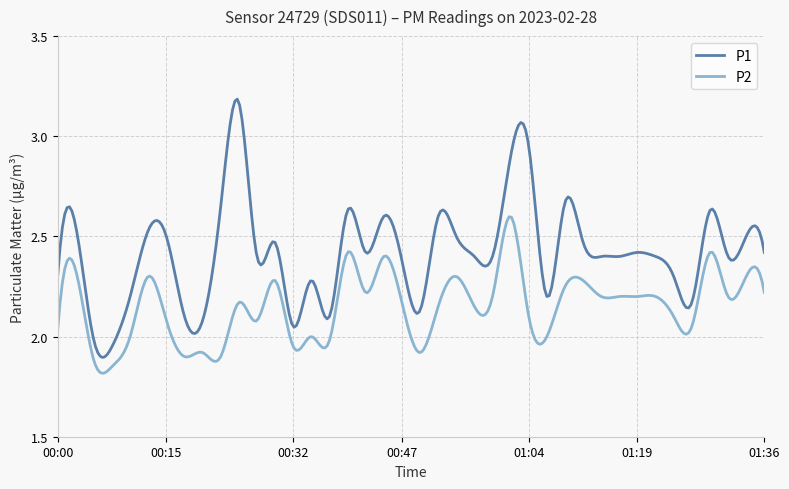

Which series has the largest total across all categories?

P1